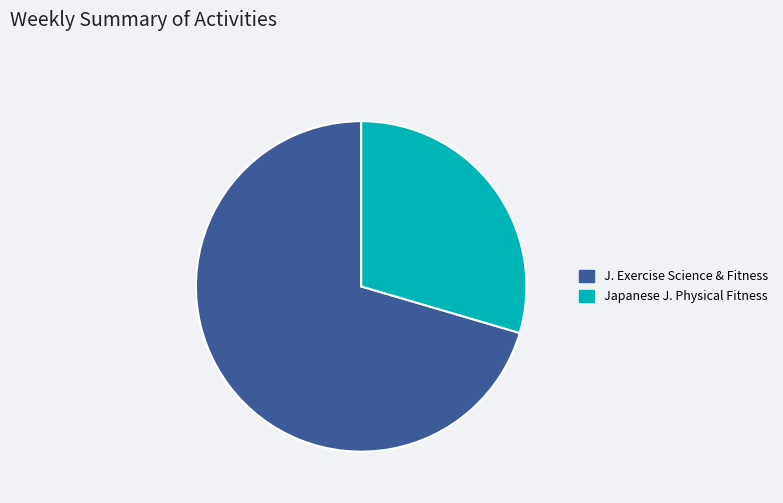

The Japanese J. Physical Fitness slice represents 35% of the pie. True or false?

False